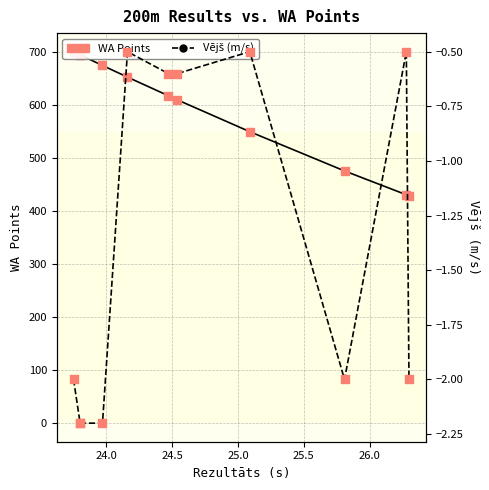

Is the value of Vējš (m/s) at 23.5 greater than the value of WA Points (pts) at 7?

No